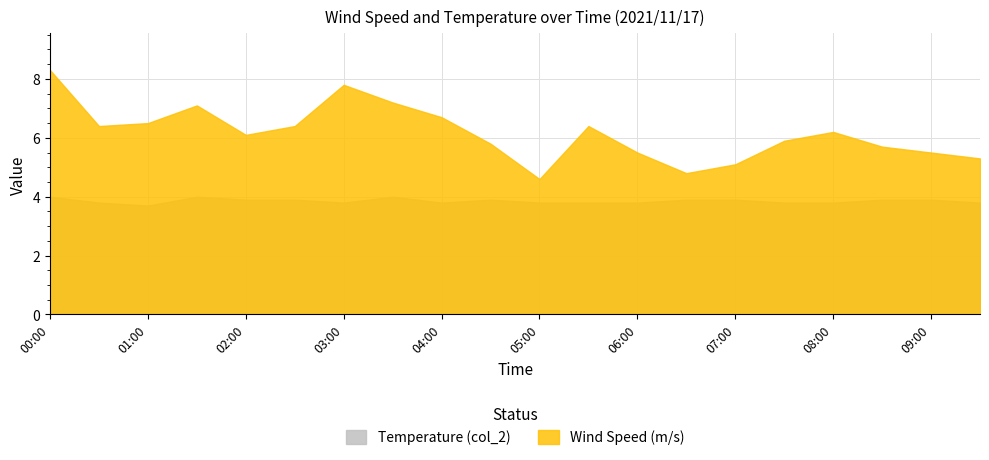

What is the total value across all series at 00:00?

12.3